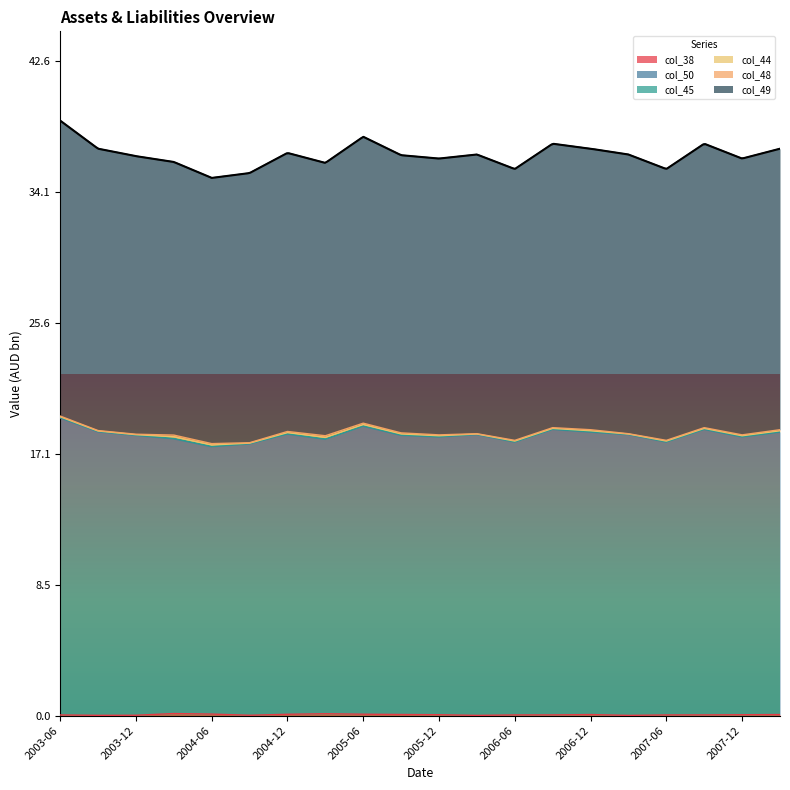

What is the minimum value for col_50?

17.5